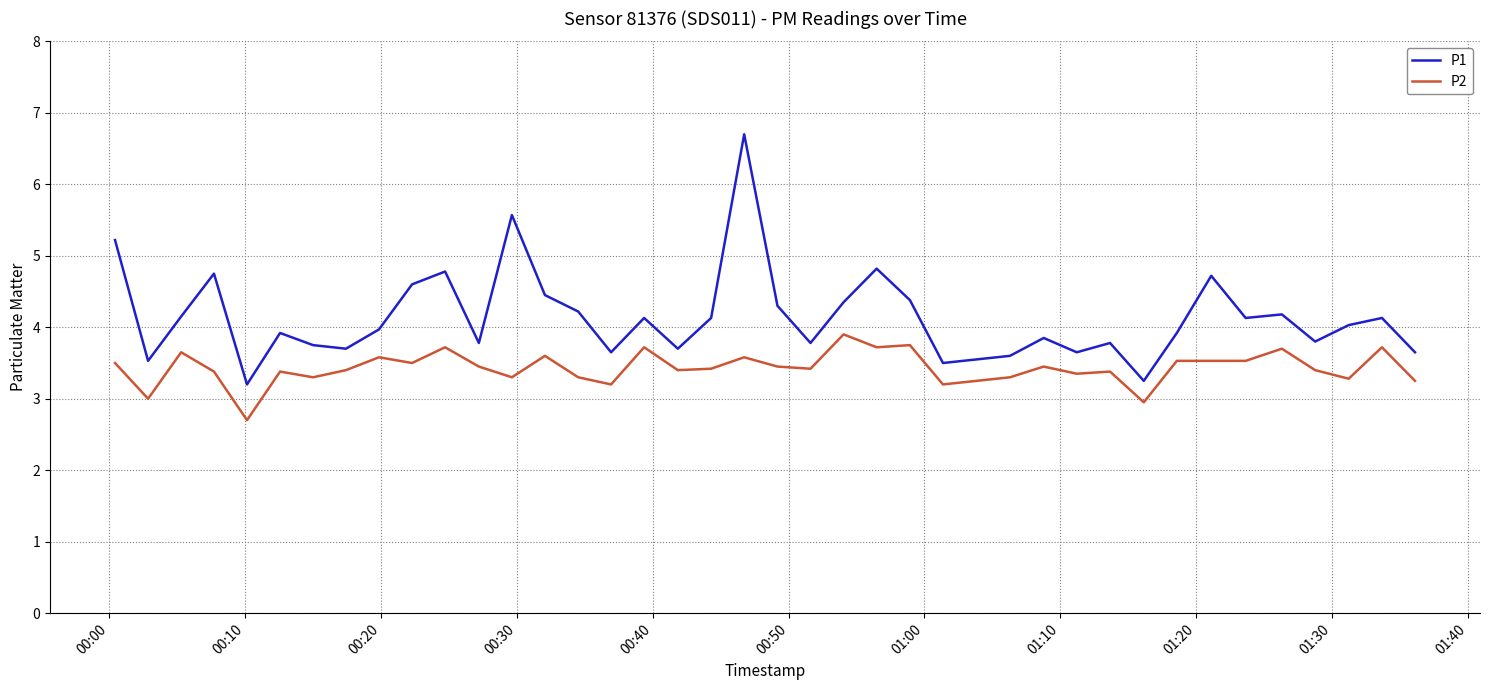

Rank the series by their average value, from lowest to highest.

P2, P1